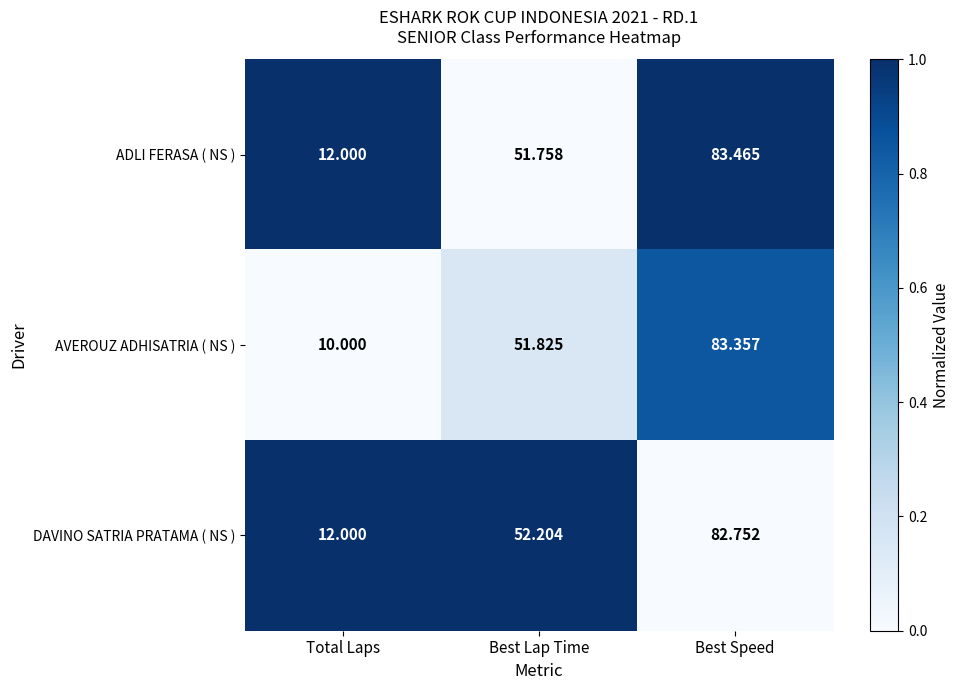

How many series are shown in this chart?

3